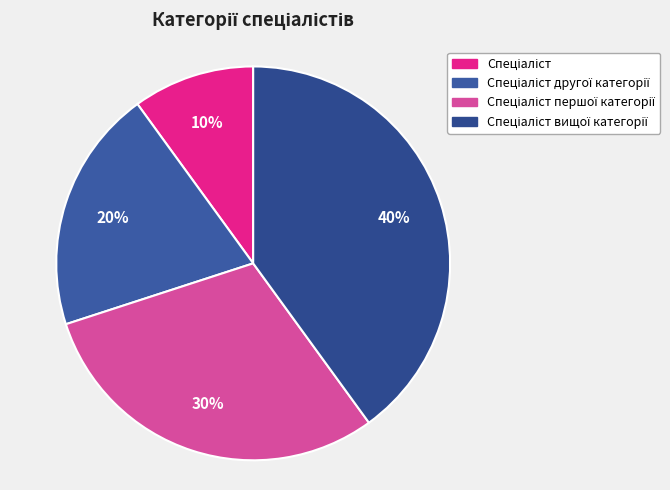

Which has a higher value, Спеціаліст вищої категорії or Спеціаліст першої категорії?

Спеціаліст вищої категорії